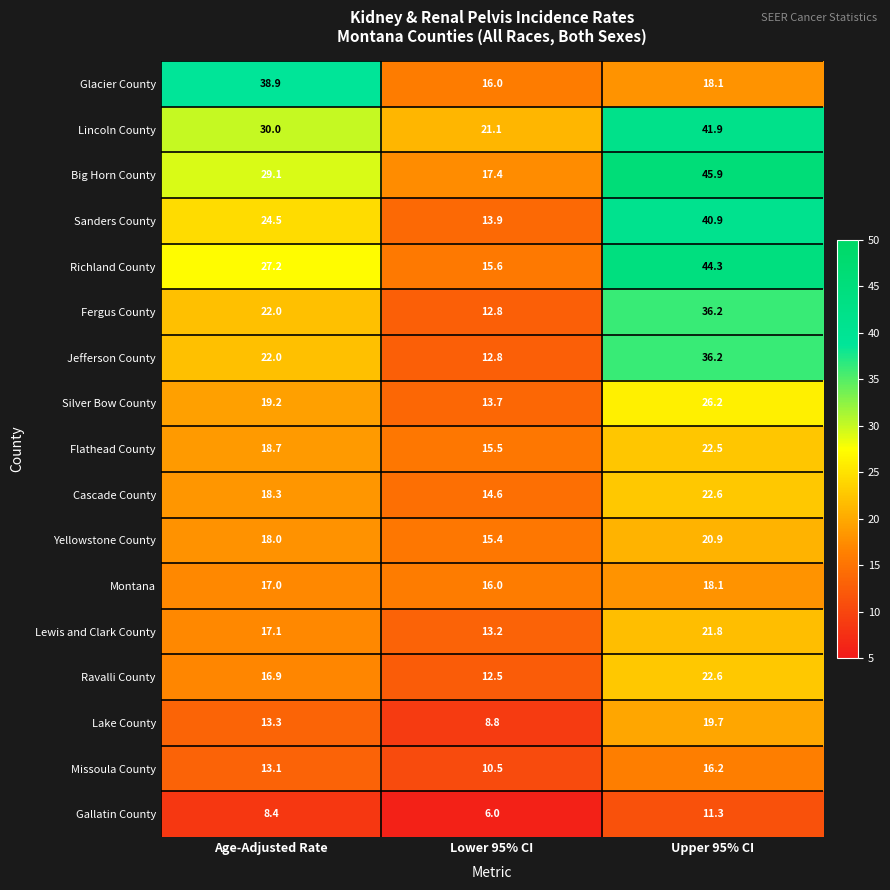

What is the spread (max minus min) of values at Age-Adjusted Rate?

30.5